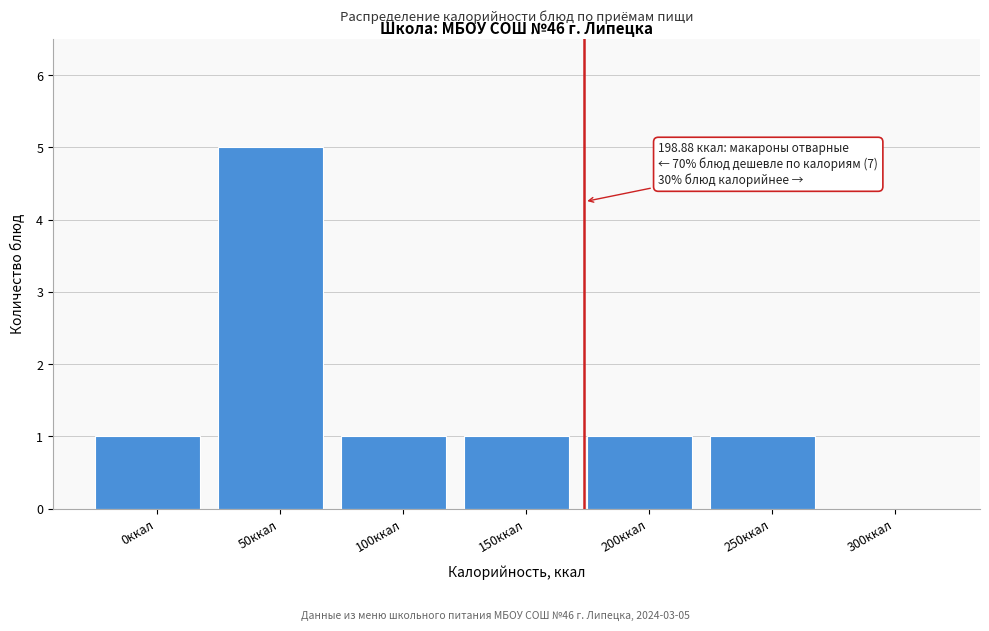

Reading right to left, list all the values displayed in this chart.

300ккал=0	250ккал=1	200ккал=1	150ккал=1	100ккал=1	50ккал=5	0ккал=1